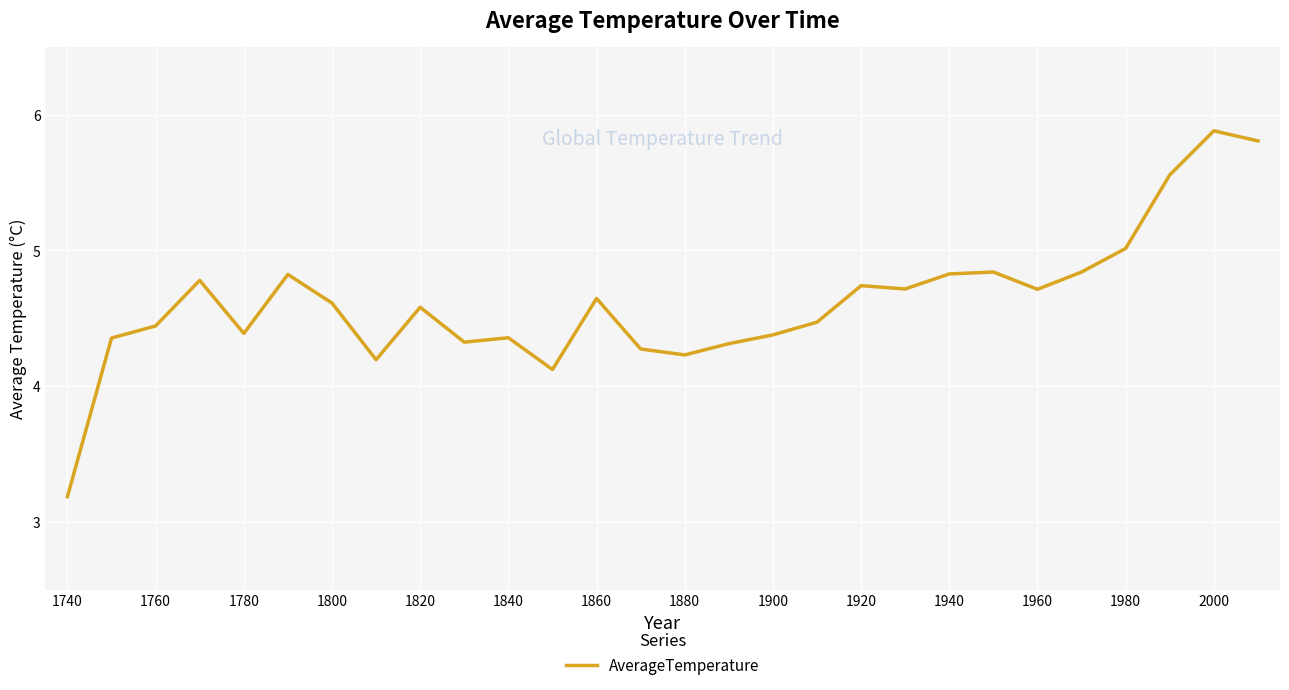

What is the maximum value shown in the chart?

5.9